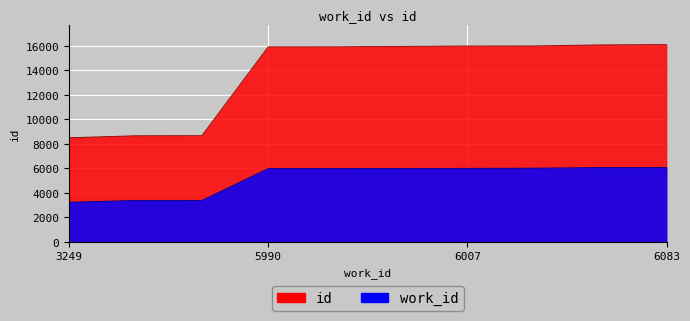

Rank the series by their average value, from highest to lowest.

id, work_id